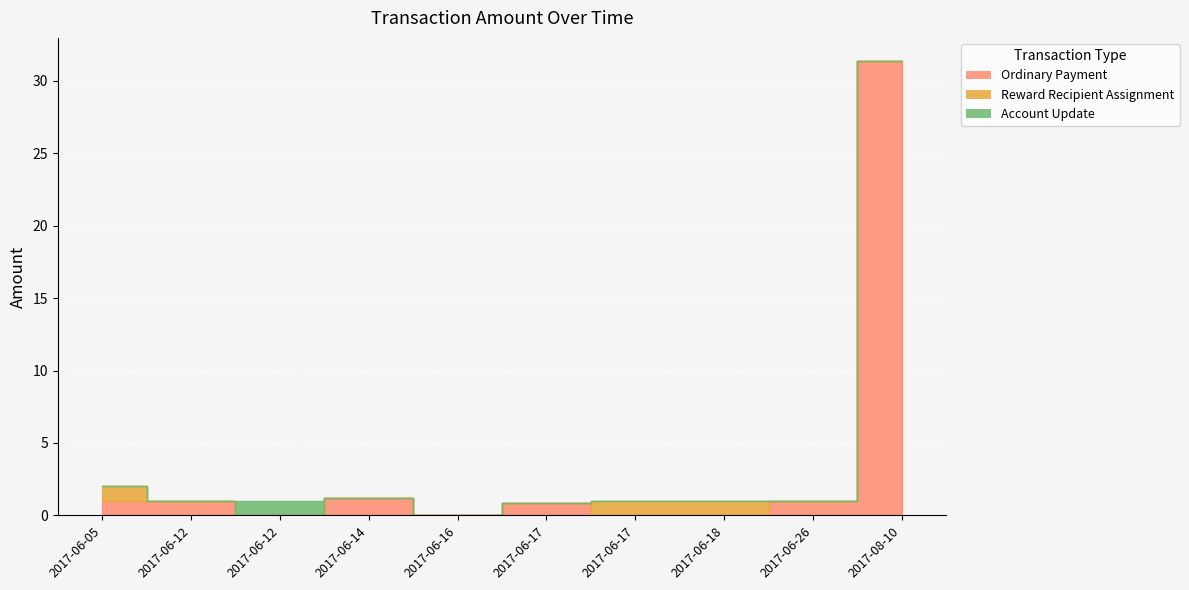

Which series changed the most between 2017-06-16 and 2017-06-26?

Ordinary Payment